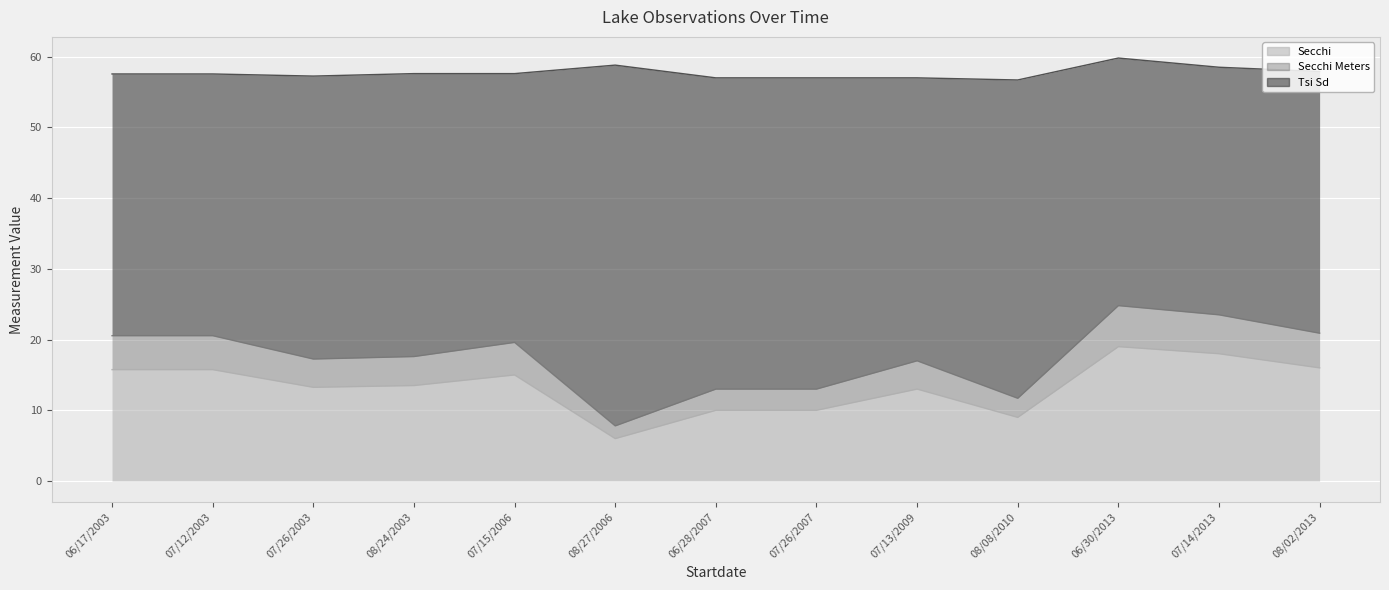

True or false: Secchi and Secchi Meters intersect in this chart.

False